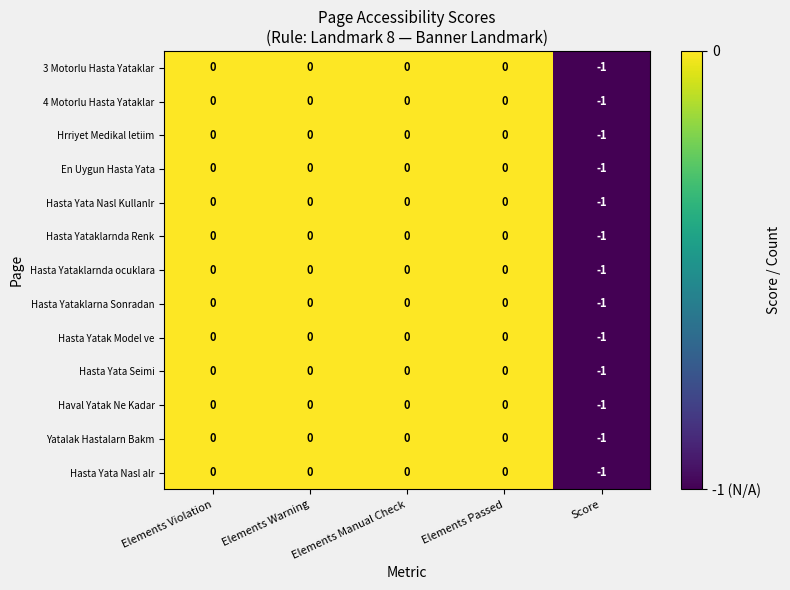

Is it true that 4 Motorlu Hasta Yataklar equals 0 at Elements Passed?

True